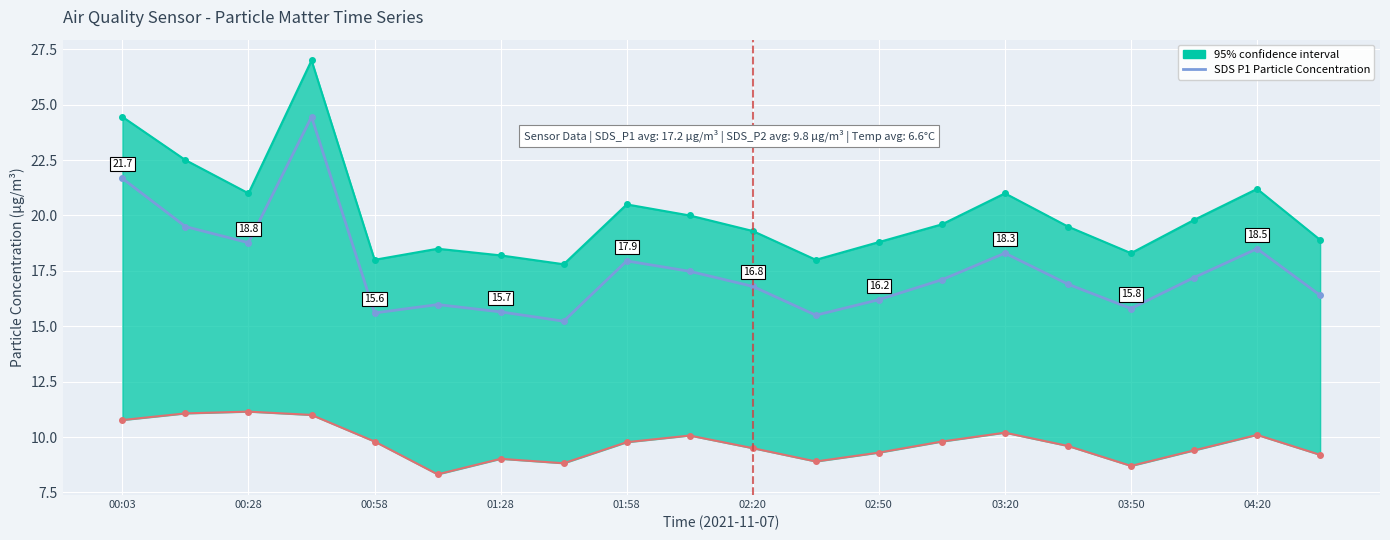

The chart shows a value of 16.4 at 19. True or false?

True